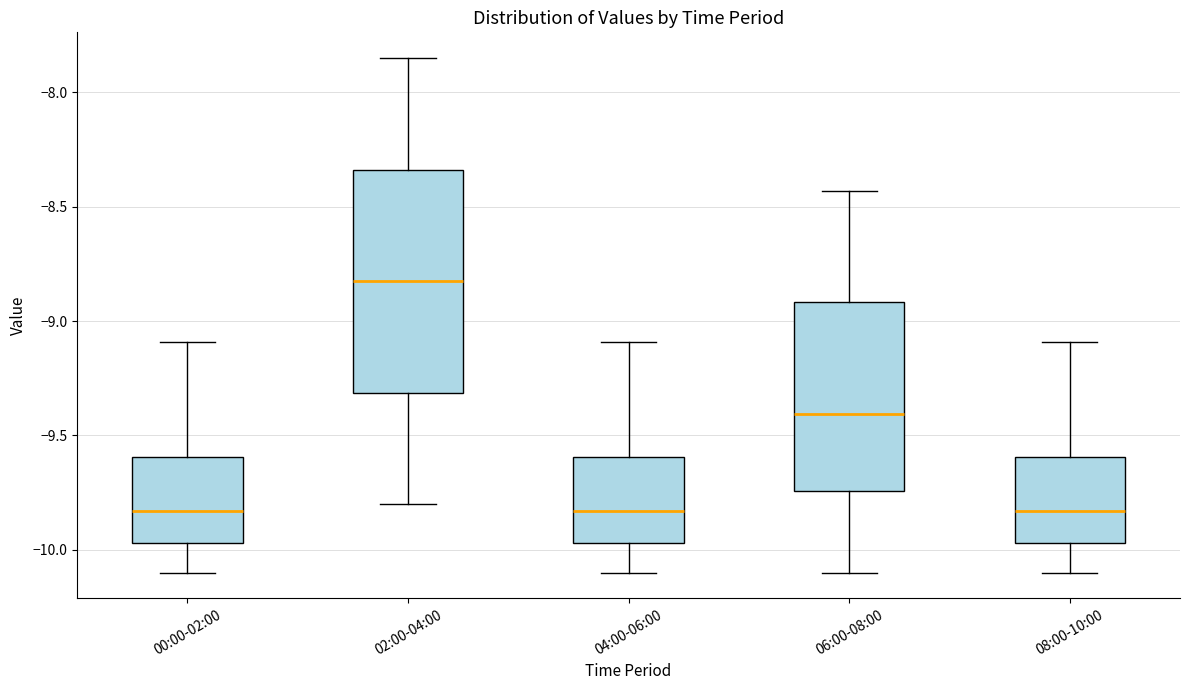

Reading left to right, transcribe this box plot: for each box, give where its median line is, the range the box spans, and where its two whiskers end, as read against the y-axis. The values are not printed on the chart, so give them approximately, as read against the axis.

00:00-02:00: median -9.85, box -9.95 to -9.60, whiskers -10.10 to -9.10
02:00-04:00: median -8.80, box -9.30 to -8.35, whiskers -9.80 to -7.85
04:00-06:00: median -9.85, box -9.95 to -9.60, whiskers -10.10 to -9.10
06:00-08:00: median -9.40, box -9.75 to -8.90, whiskers -10.10 to -8.45
08:00-10:00: median -9.85, box -9.95 to -9.60, whiskers -10.10 to -9.10